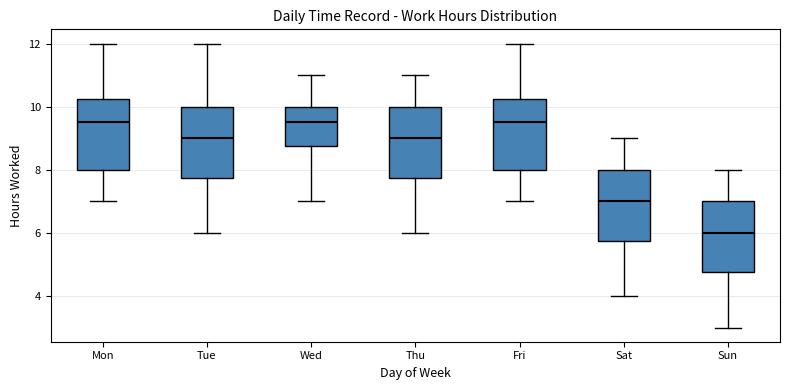

Where does the median line of the box for Tue sit on the y-axis? The values are not printed on the chart, so give them approximately, as read against the axis.

9.0